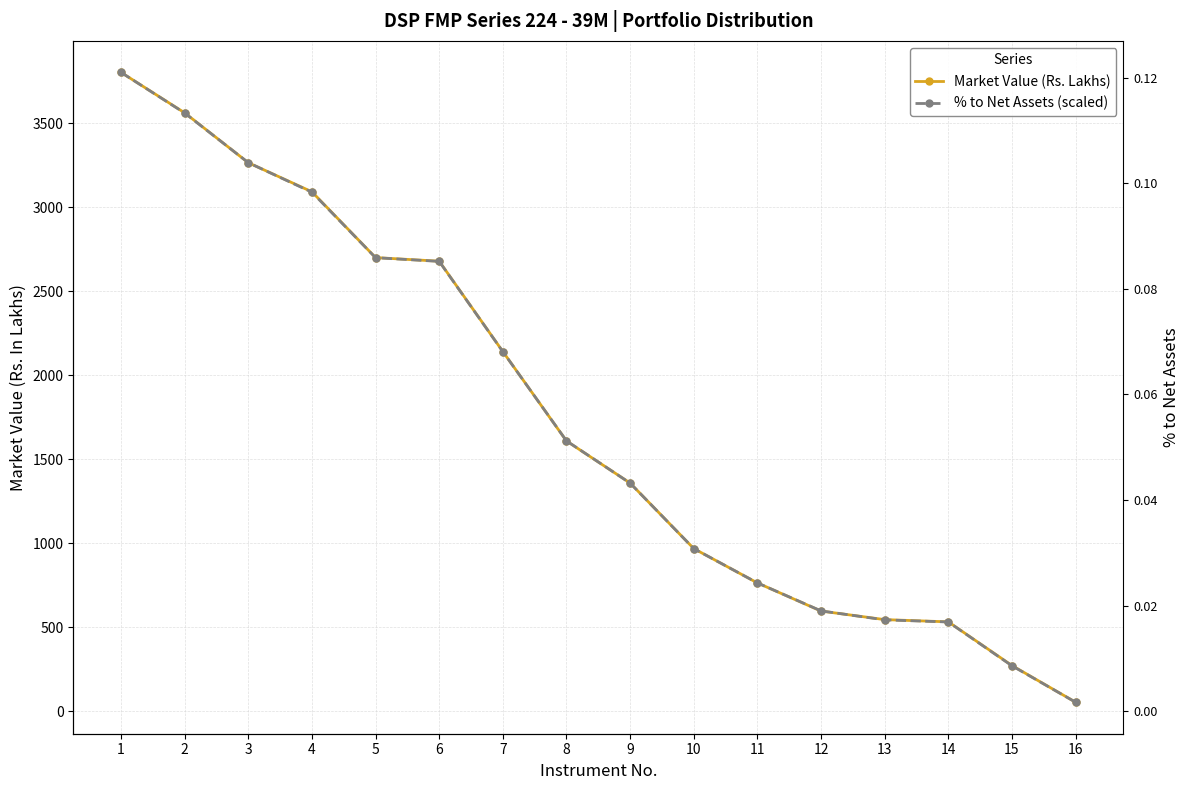

How many data points in Market Value (Rs. Lakhs) are less than 1608?

8